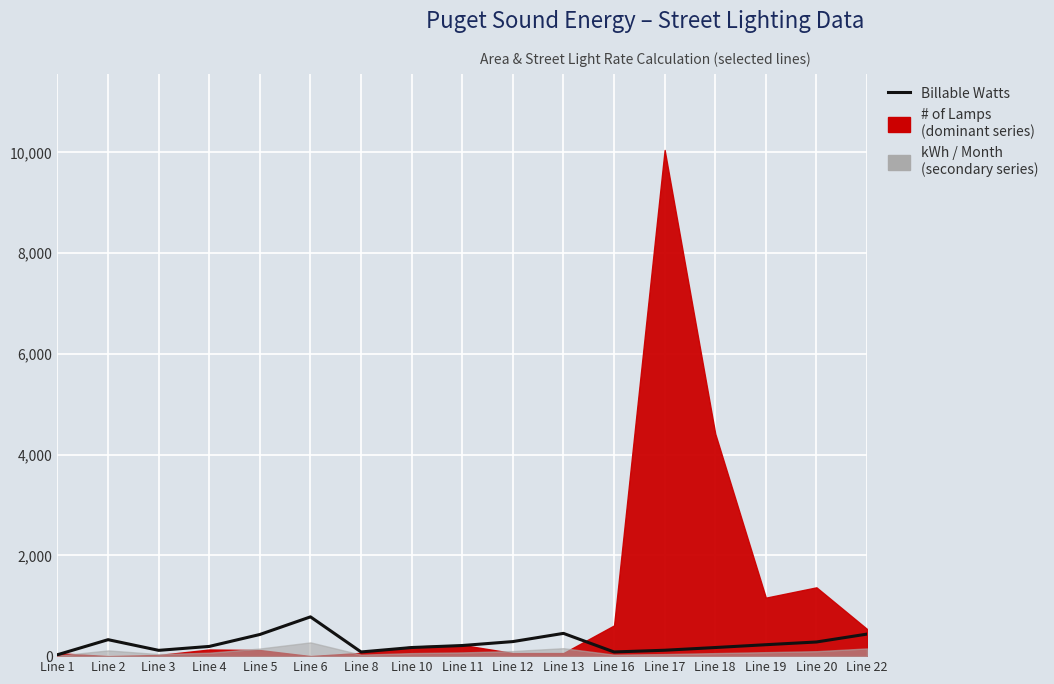

What is the difference between the maximum and minimum values?

752